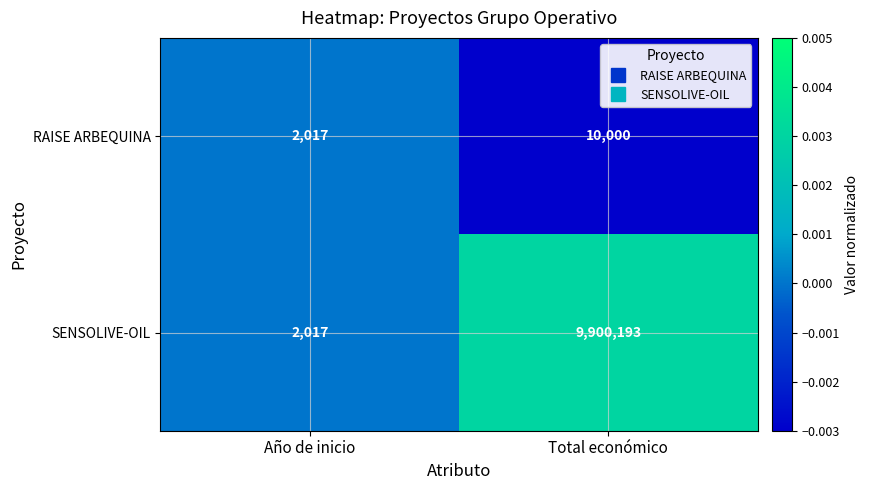

Reading left to right, extract all data points from this chart.

RAISE ARBEQUINA: 2017	10000
SENSOLIVE-OIL: 2017	9900193